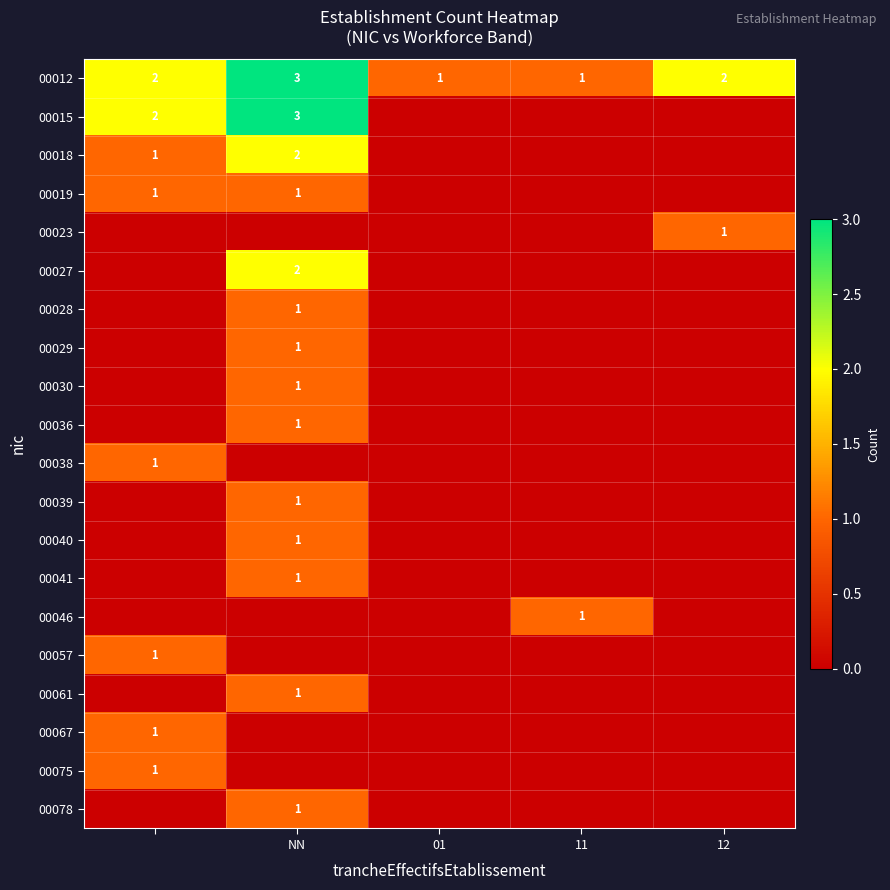

True or false: 00019 has a value of 2 at NN.

False